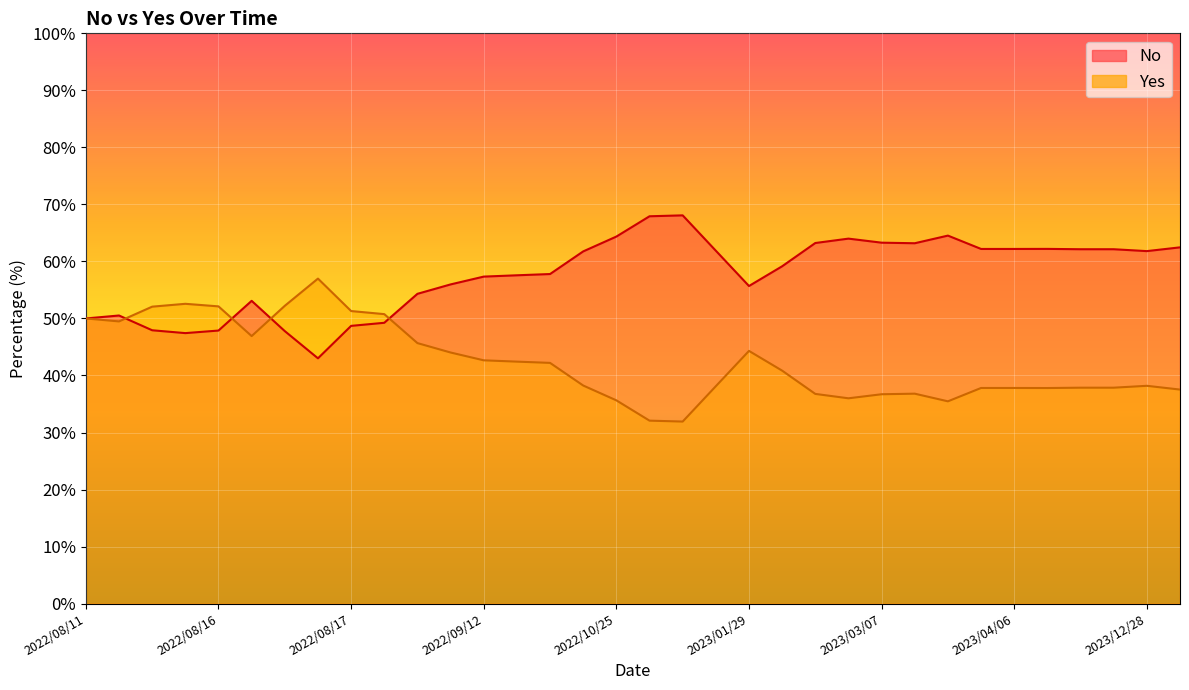

True or false: No has more than 0 points higher than both neighbors.

True